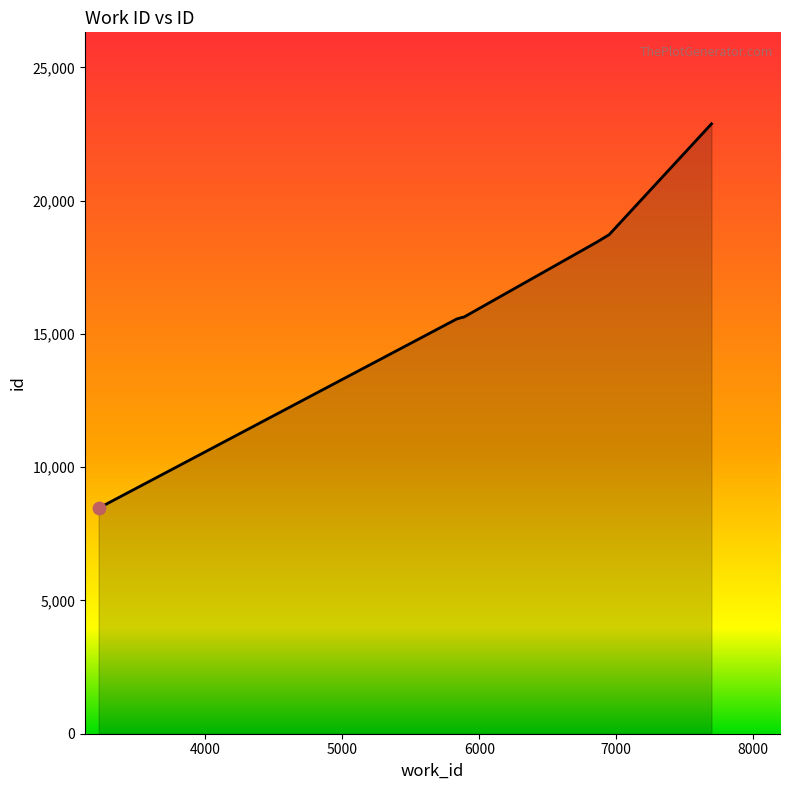

What is the greatest value displayed?

22884